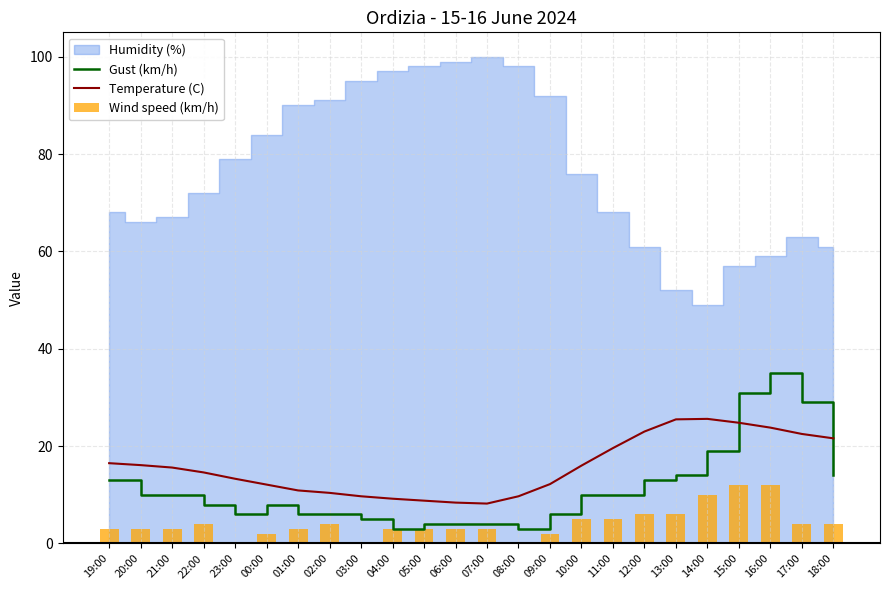

Which category has the highest value in the Temperature (C) series?

14:00